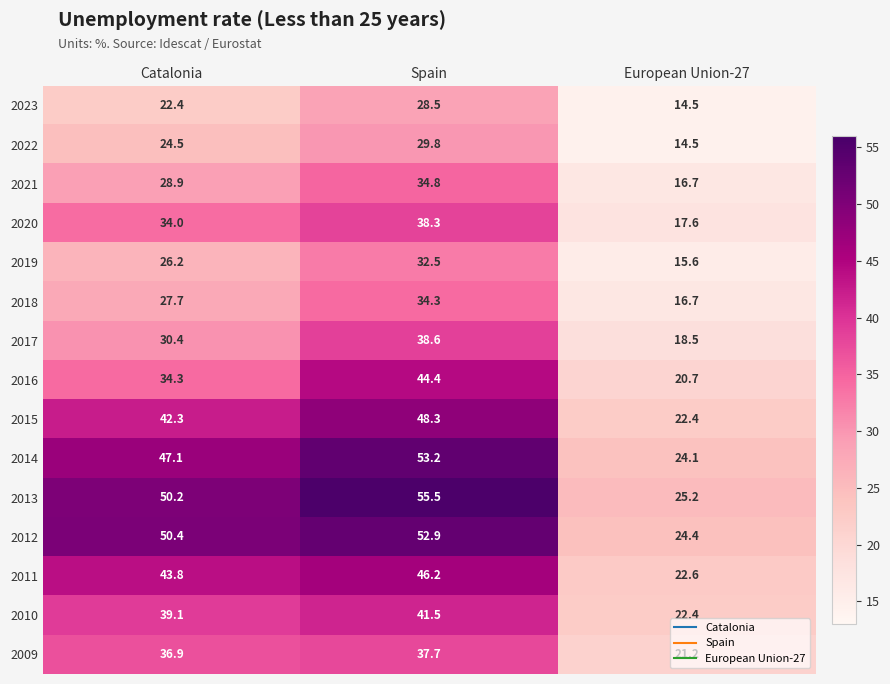

At which category does the chart reach its minimum across all series?

European Union-27